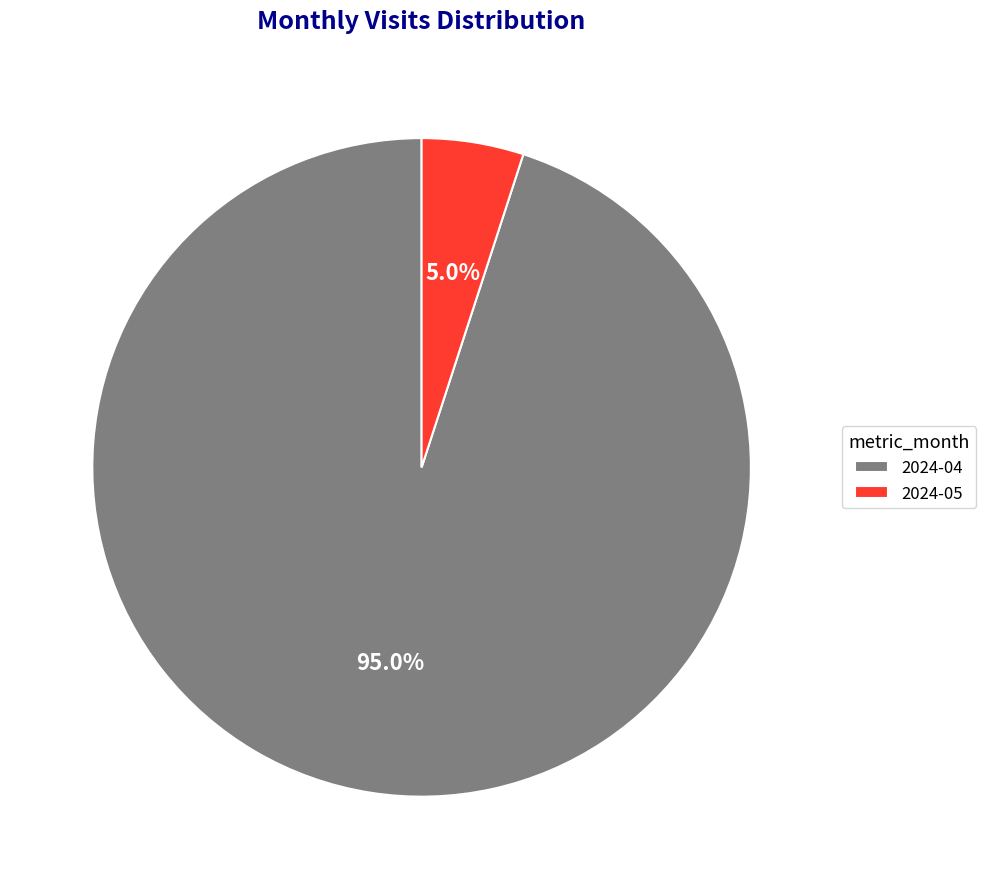

To the nearest percent, what portion does 2024-04 represent?

95%